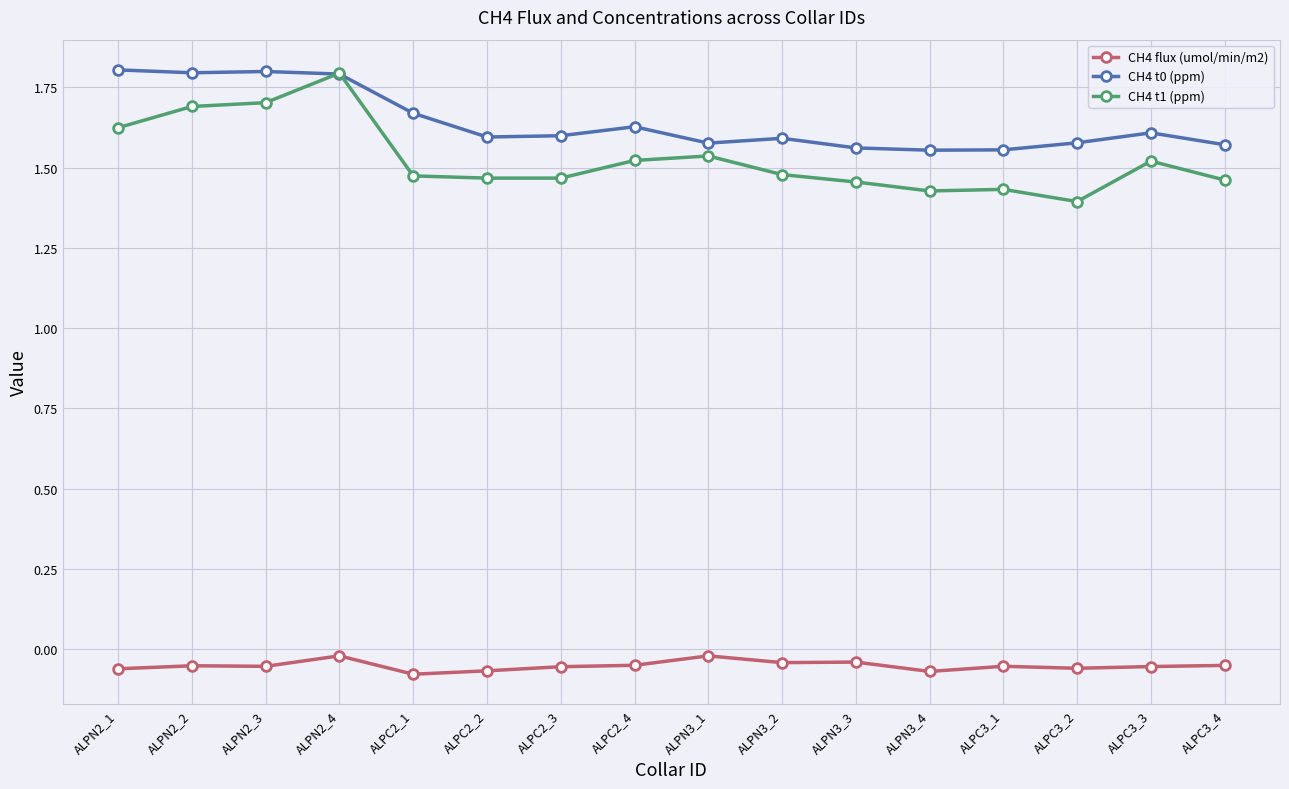

Count the number of categories in the chart.

16